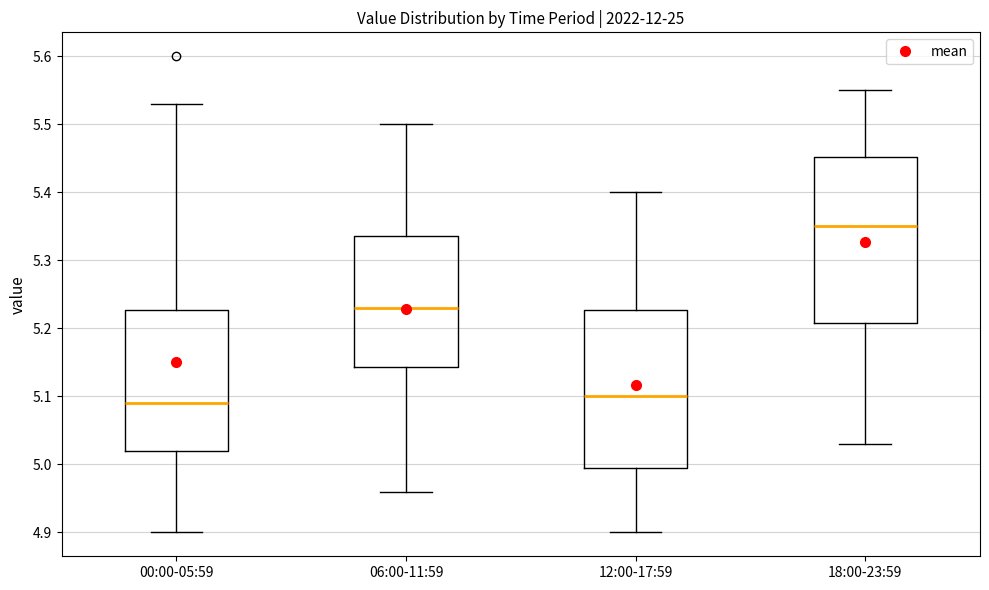

Where is the lower edge of the box for 18:00-23:59 on the y-axis? The values are not printed on the chart, so give them approximately, as read against the axis.

5.21